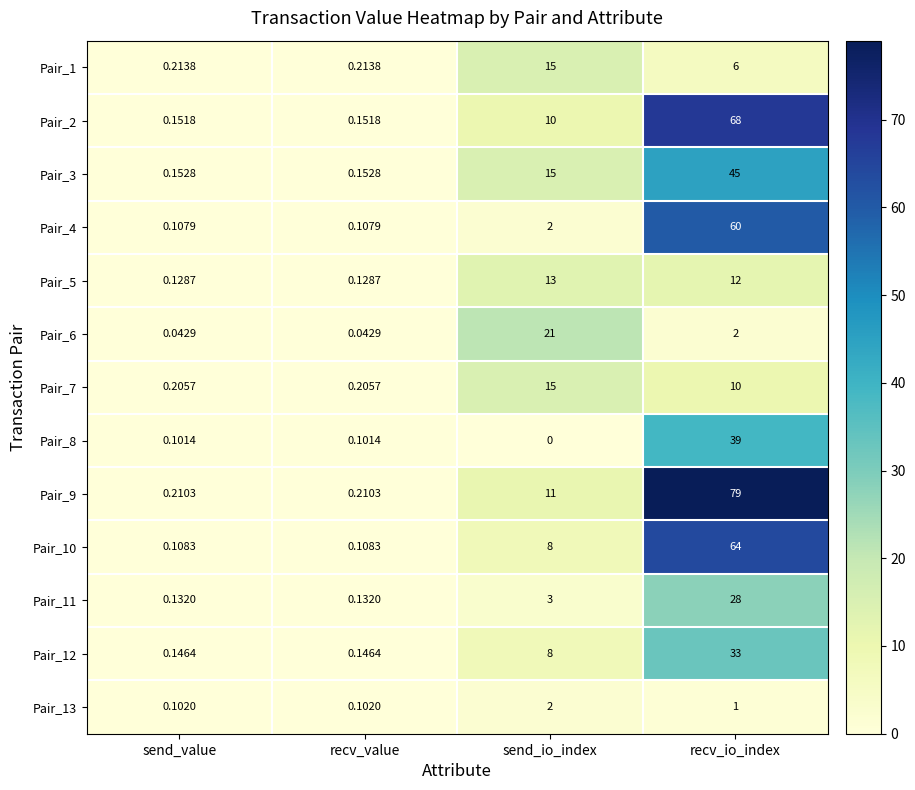

Where does the Pair_13 series first go above 1?

send_io_index